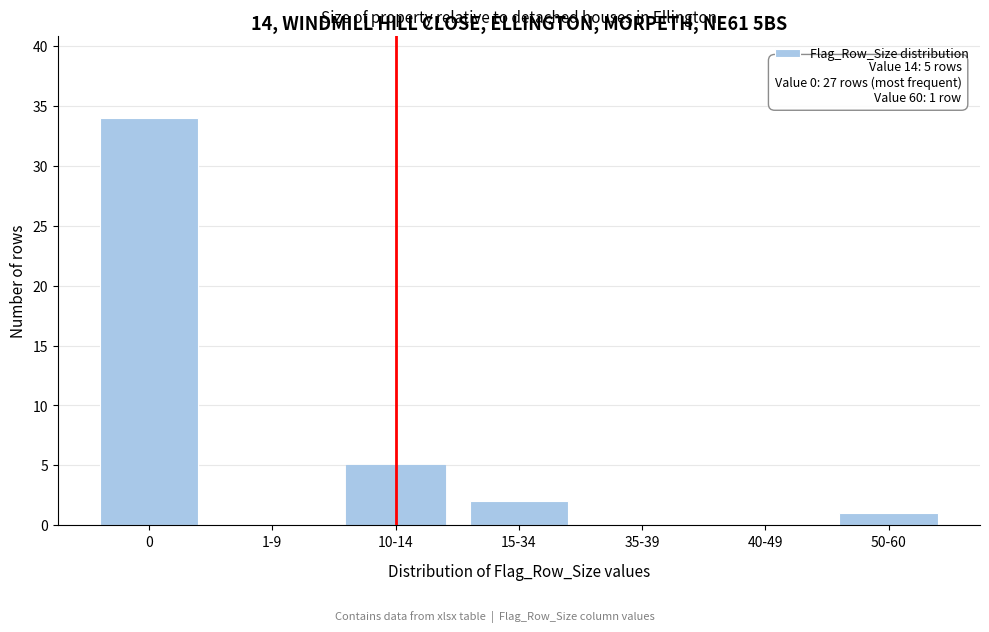

Reading right to left, transcribe all the data shown in this chart.

50-60=1	40-49=0	35-39=0	15-34=2	10-14=5	1-9=0	0=34